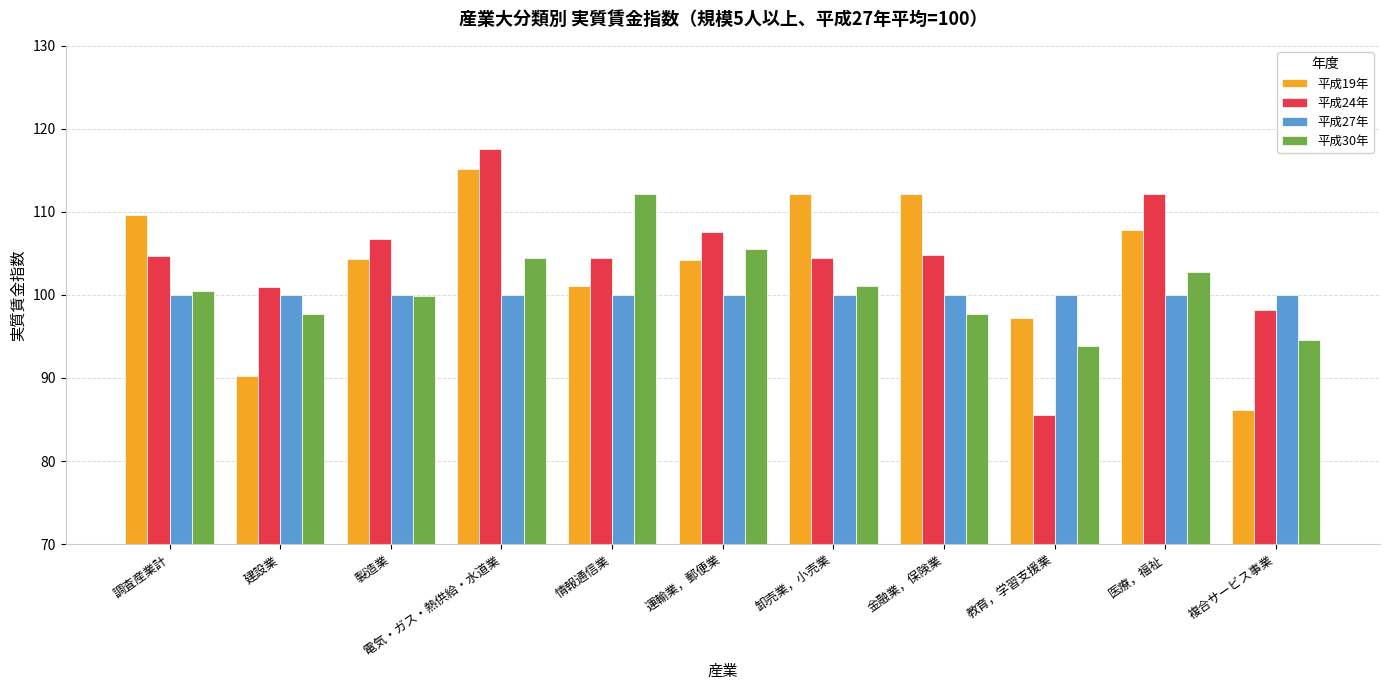

Which category has the lowest value in the 平成30年 series?

教育，学習支援業